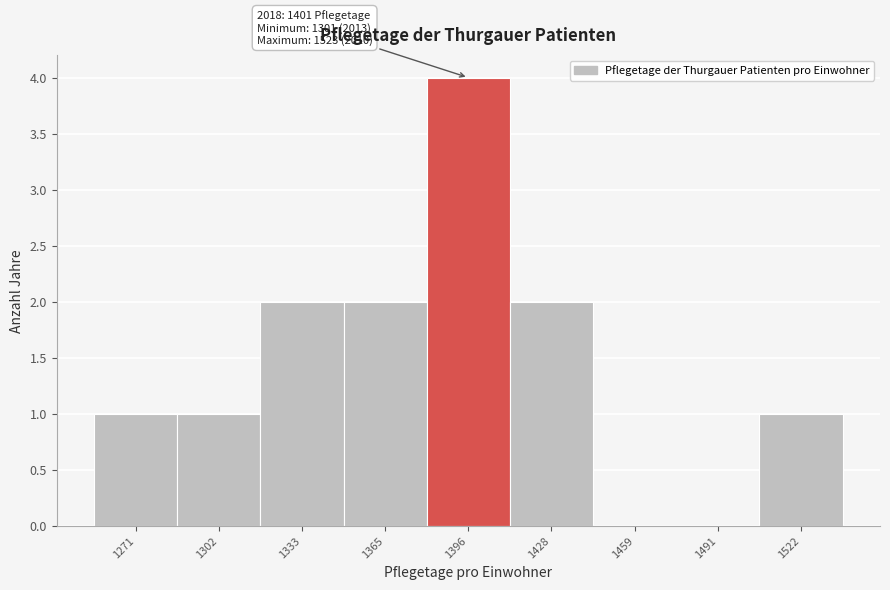

Reading left to right, list all the values displayed in this chart.

1271=1	1302=1	1333=2	1365=2	1396=4	1428=2	1459=0	1491=0	1522=1